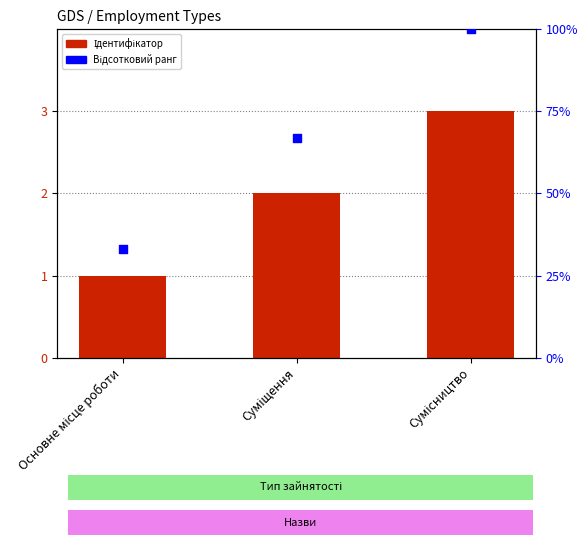

Which series has the largest Y range (max minus min)?

Відсотковий ранг